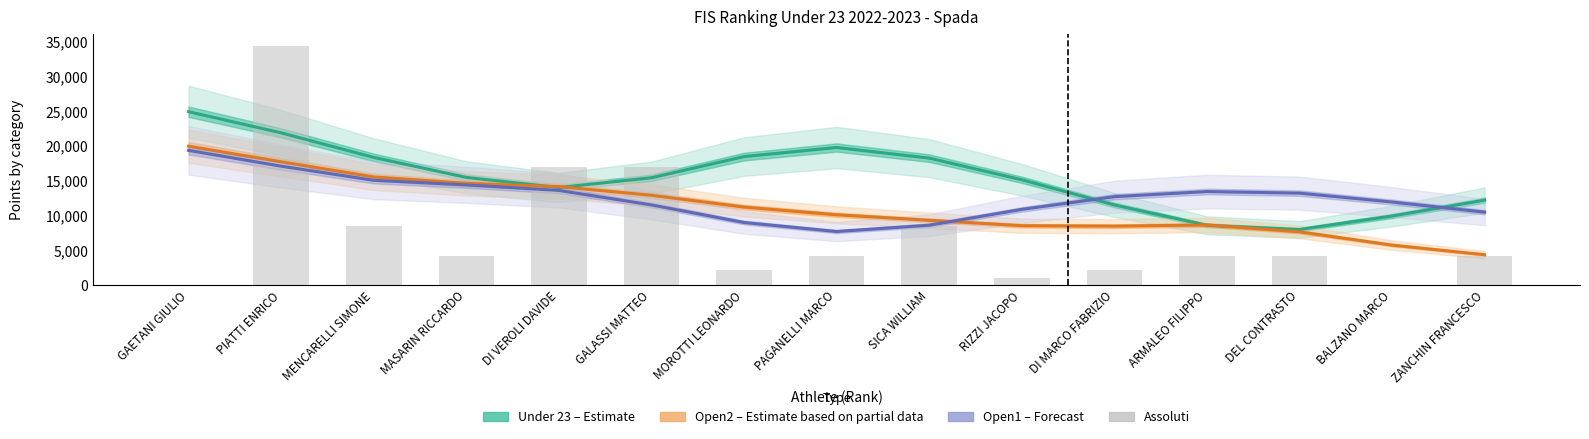

Reading right to left, what are all the values shown in this chart?

Under 23 (Estimate): 12225.1	9941.2	7999.5	8606.7	11537.6	15161.0	18274.8	19799.6	18495.1	15446.7	14038.9	15494.2	18373.1	21912.3	24954.3
Open2 (Partial estimate): 4370.7	5755.2	7661.9	8652.2	8484.9	8548.7	9324.7	10119.6	11225.0	12925.3	14171.5	14642.8	15564.1	17752.9	19991.7
Open1 (Forecast): 10498.0	11955.0	13233.5	13460.4	12726.1	10893.8	8618.3	7708.4	9006.2	11536.0	13623.1	14418.3	15080.9	17114.8	19382.6
Assoluti (raw): 4236.0	0.0	4236.0	4236.0	2118.1	1059.0	8472.0	4236.0	2118.1	16944.0	16944.0	4236.0	8472.0	34417.5	0.0